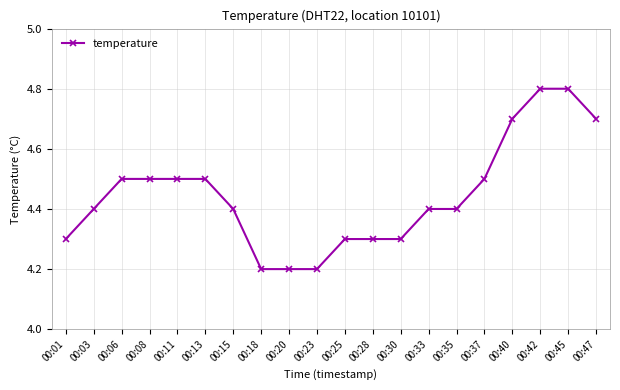

How many values are between 4 and 5?

20